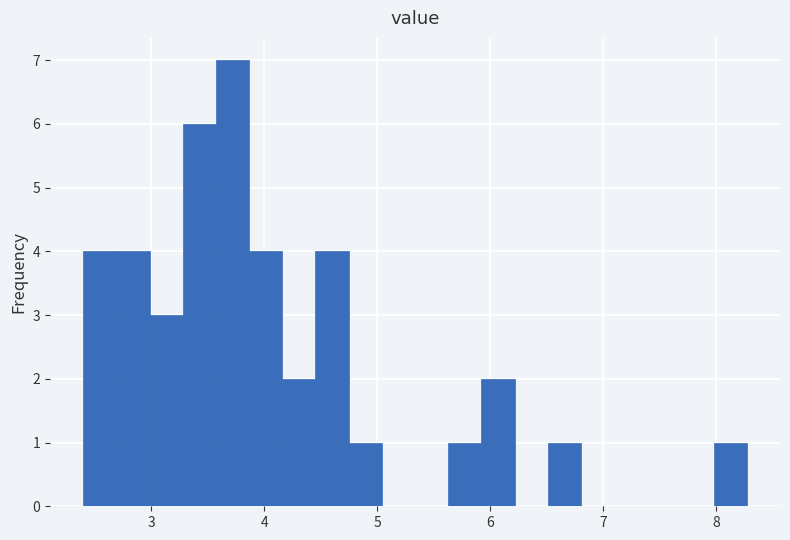

Around what value on the x-axis is the tallest bar? Give the approximate position of its centre, as read against the axis.

3.7